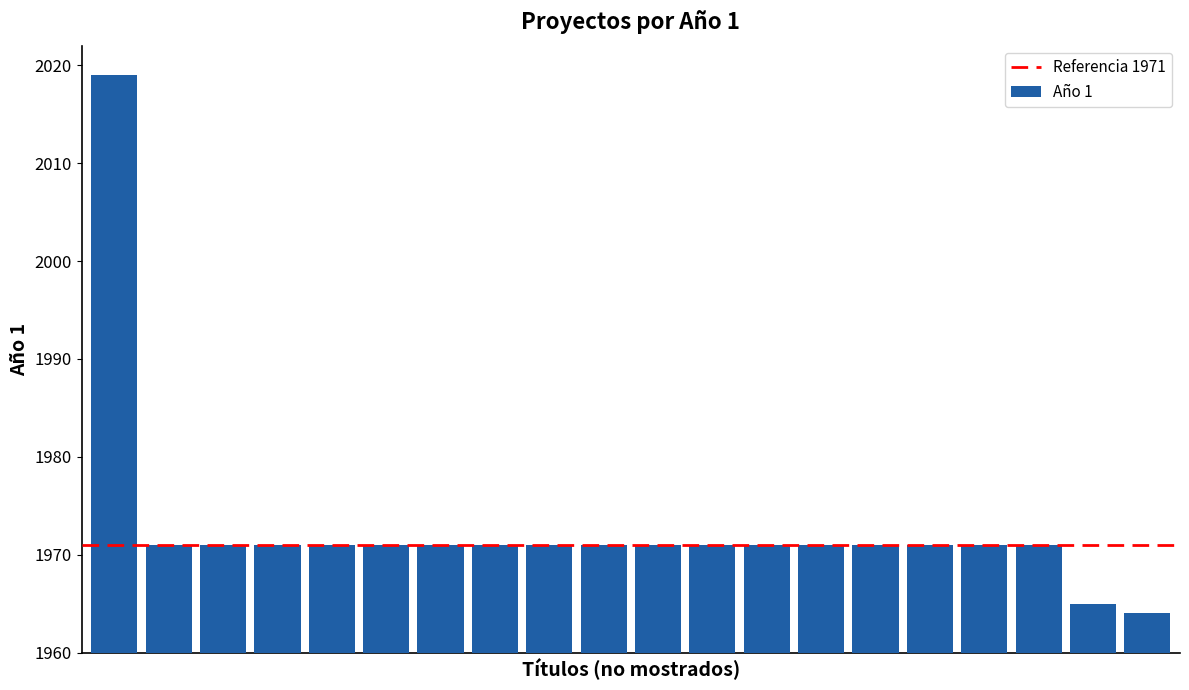

Reading left to right, extract all data points from this chart.

2019	1971	1971	1971	1971	1971	1971	1971	1971	1971	1971	1971	1971	1971	1971	1971	1971	1971	1965	1964